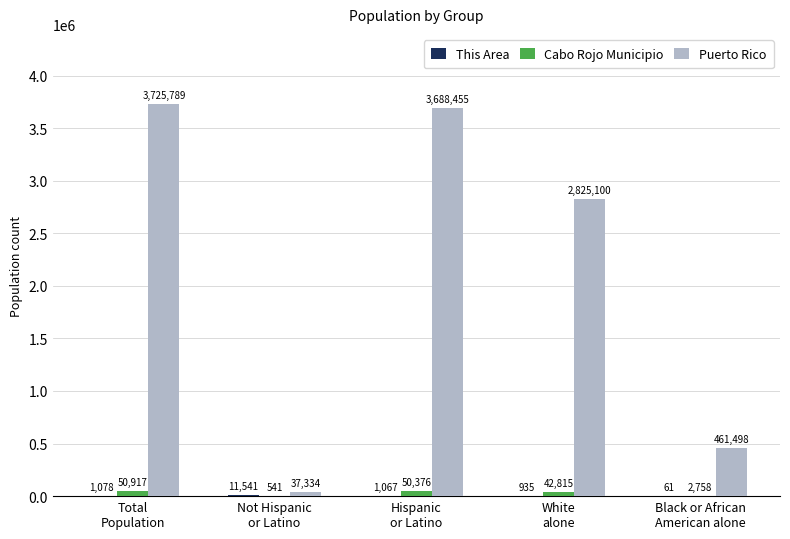

Which series has the largest total across all categories?

Puerto Rico